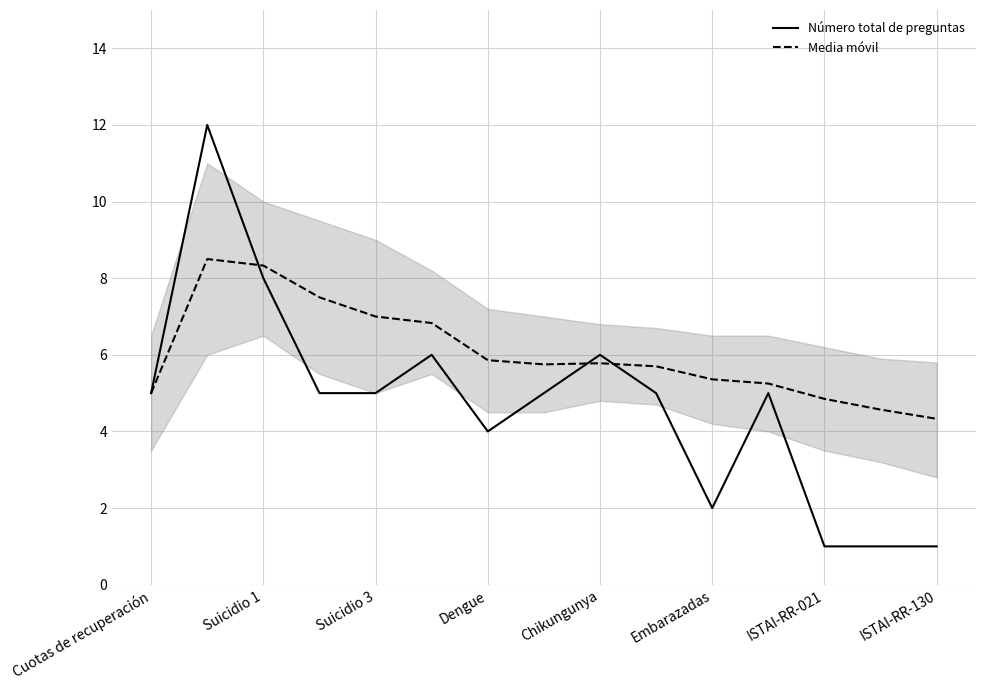

What is the highest value of the Media móvil series?

8.5